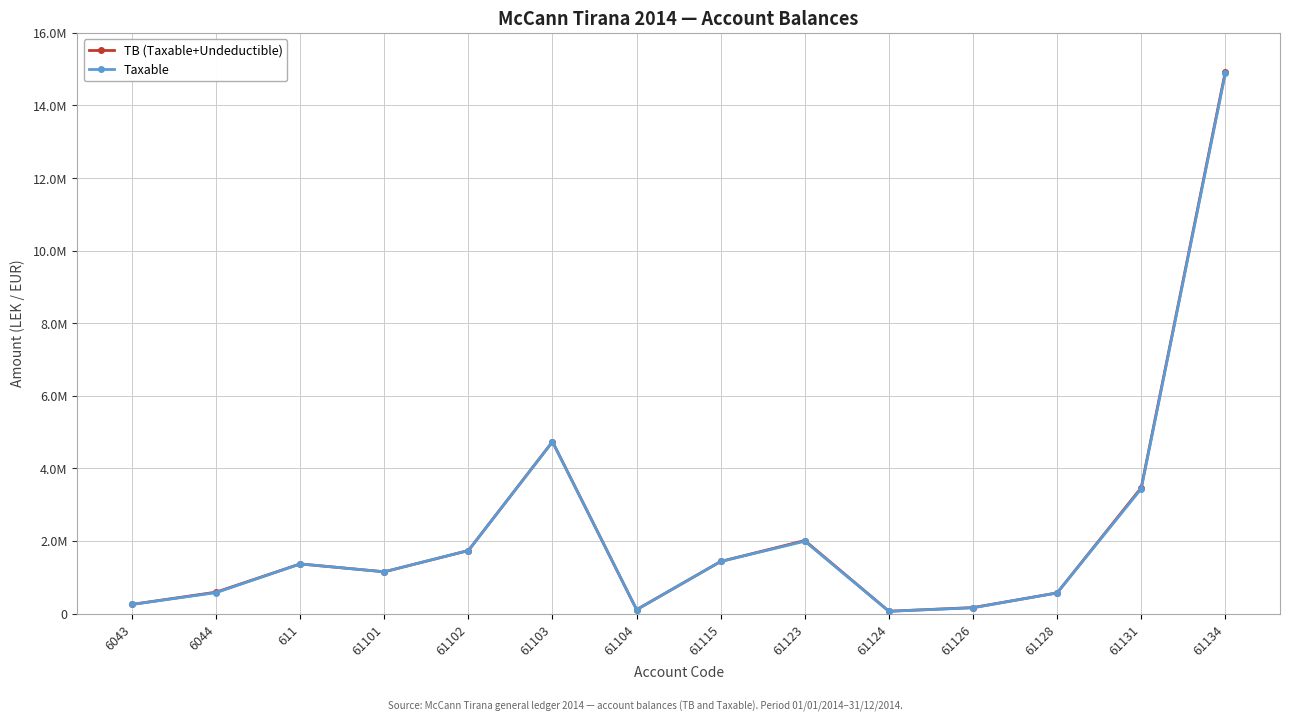

What are all the series names shown in the legend?

TB (Taxable+Undeductible), Taxable